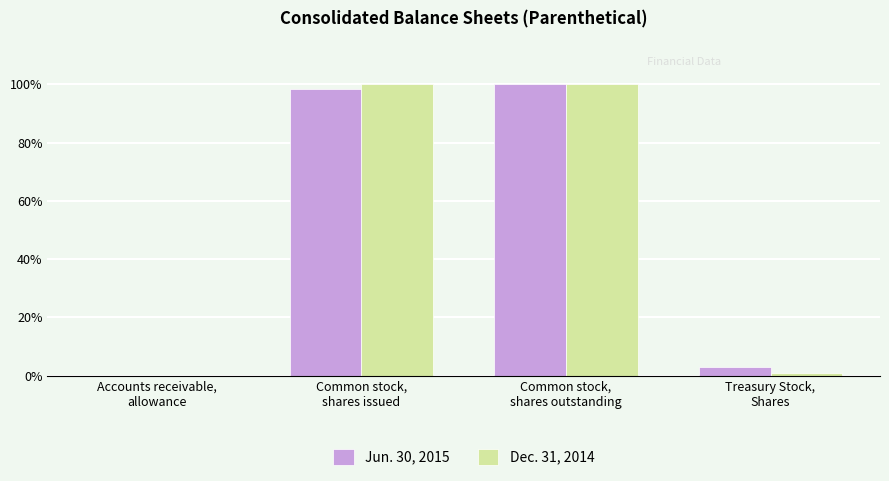

Are the bars horizontal?

No